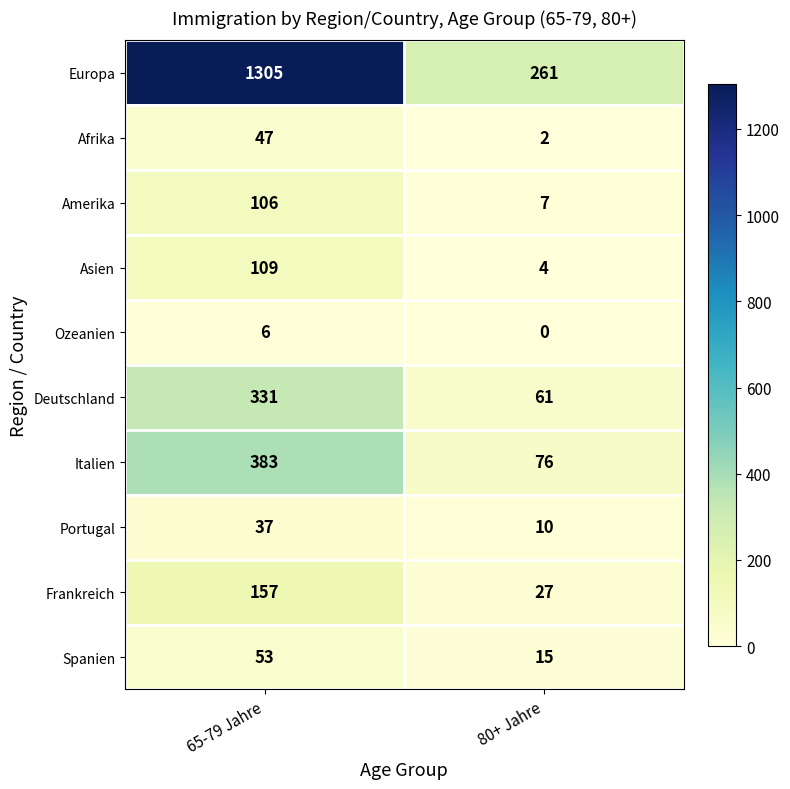

At which category is the sum across all series the highest?

65-79 Jahre